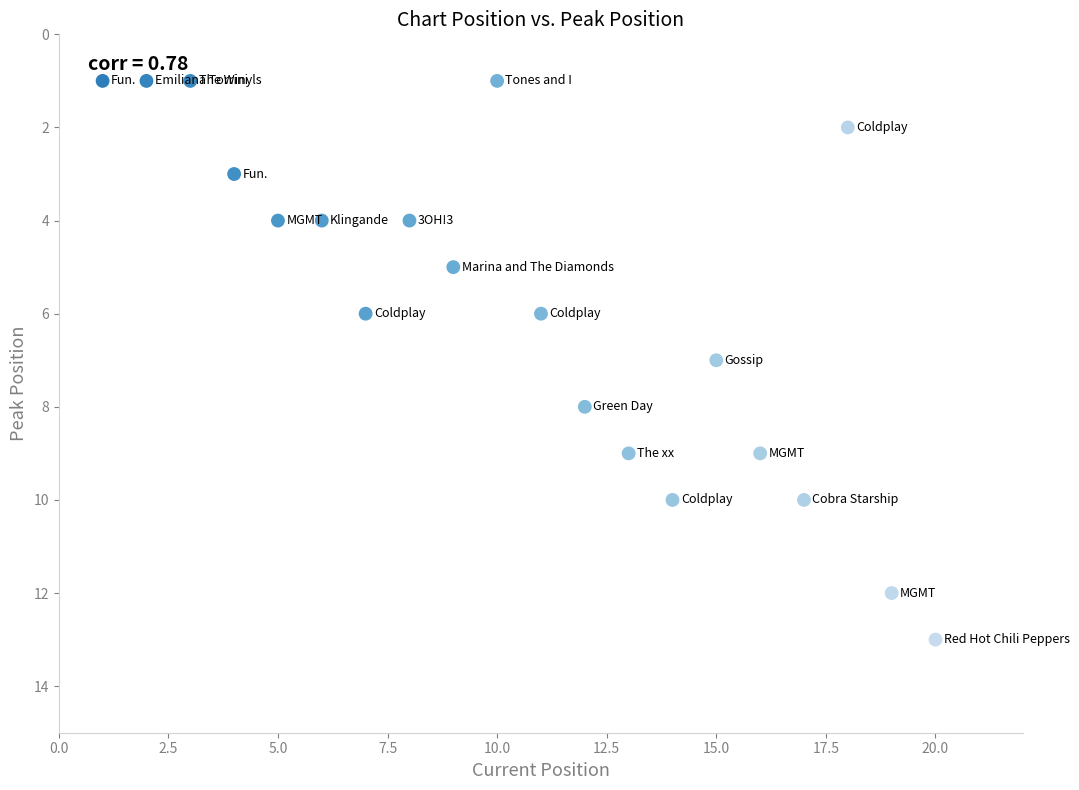

What is the range of X values (max minus min)?

19